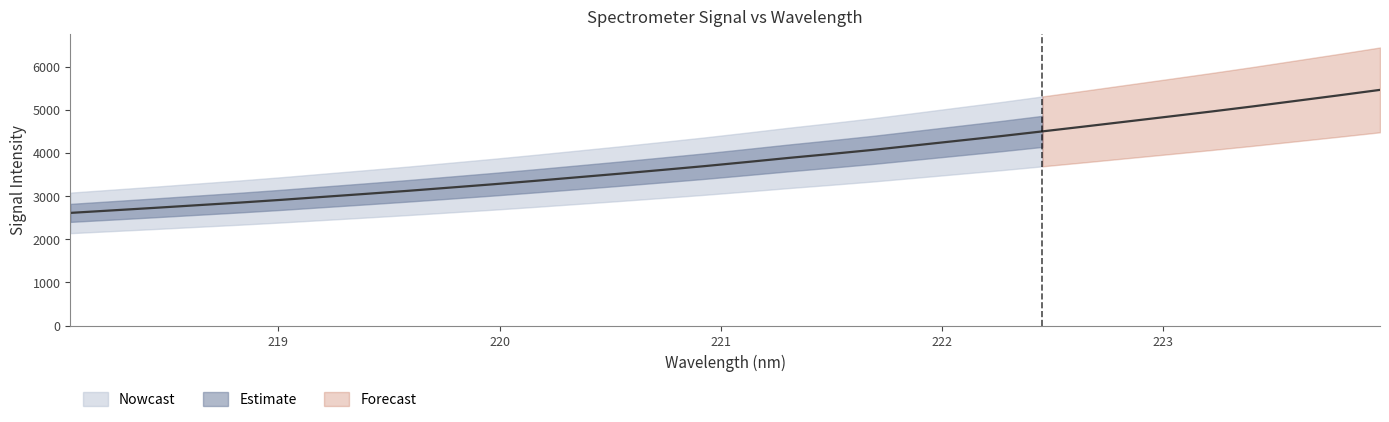

The chart shows a value of 2726.2 at 218.442. True or false?

True